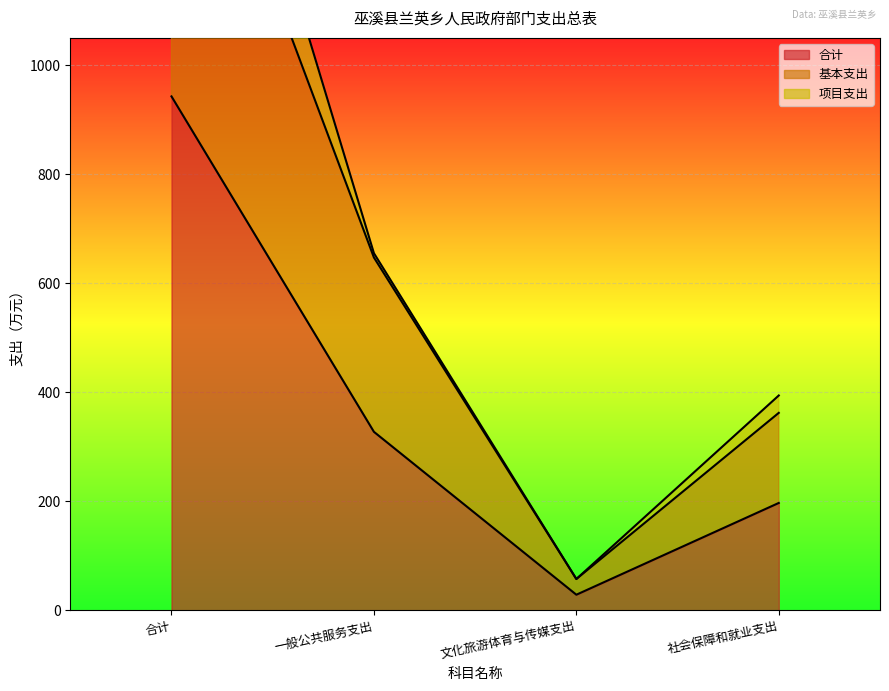

How many interior local valleys does the 合计 series have?

1